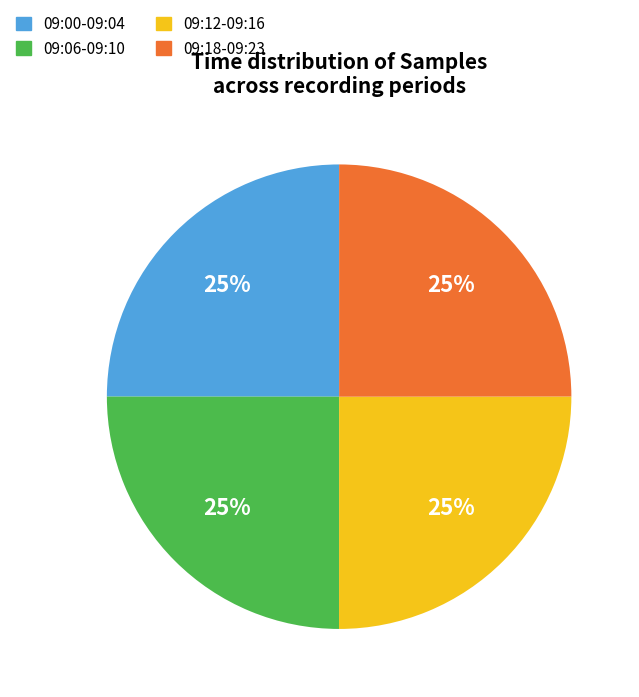

Does any single category account for the majority?

No